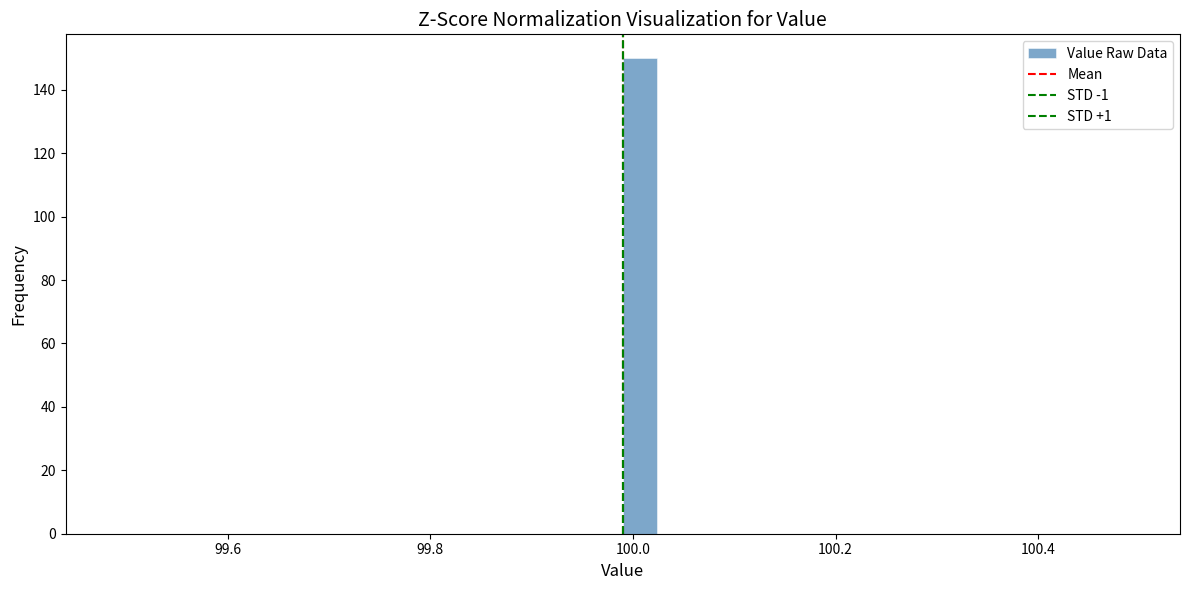

Around what value on the x-axis is the tallest bar? Give the approximate position of its centre, as read against the axis.

100.00